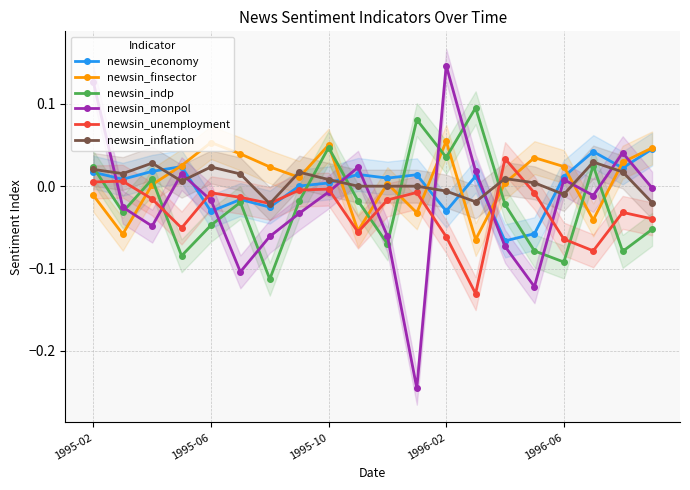

After their last crossing, which series has the higher values: newsin_finsector or newsin_monpol?

newsin_finsector